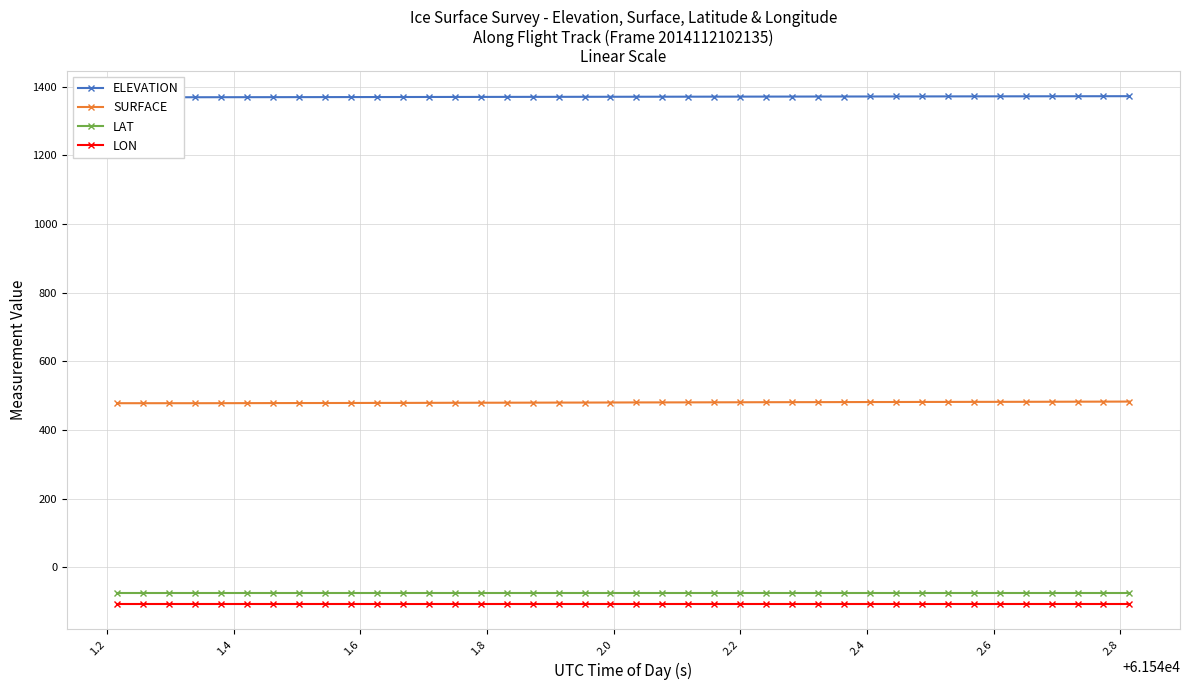

True or false: SURFACE has more than 2 points higher than both neighbors.

False